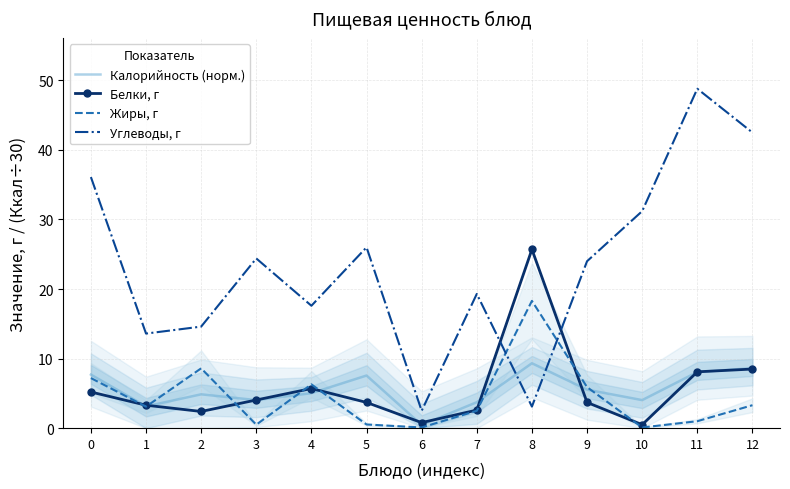

Where is the first local minimum for Белки, г?

2